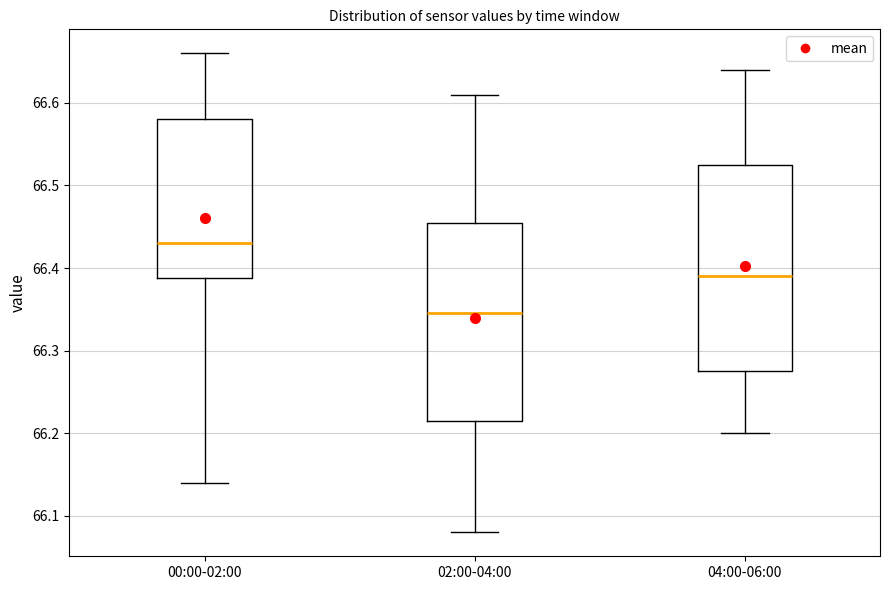

Reading left to right, transcribe this box plot: for each box, give where its median line is, the range the box spans, and where its two whiskers end, as read against the y-axis. The values are not printed on the chart, so give them approximately, as read against the axis.

00:00-02:00: median 66.43, box 66.39 to 66.58, whiskers 66.14 to 66.66
02:00-04:00: median 66.35, box 66.22 to 66.46, whiskers 66.08 to 66.61
04:00-06:00: median 66.39, box 66.28 to 66.53, whiskers 66.20 to 66.64